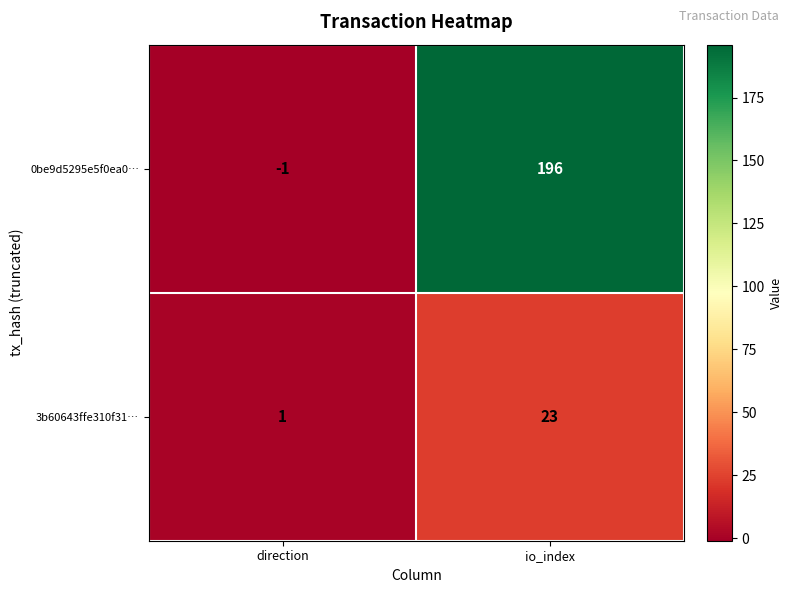

What is the average value of the 3b60643ffe310f31… series?

12